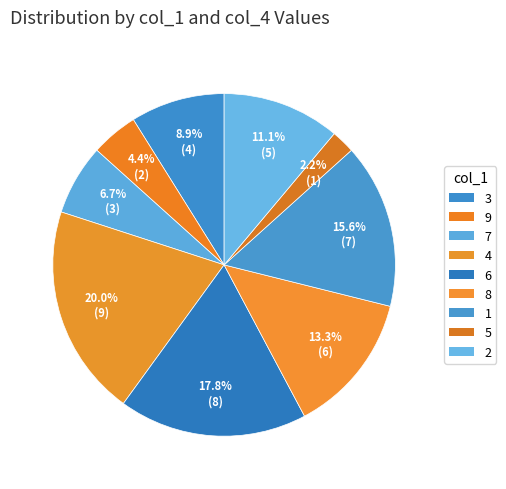

What percentage is NOT represented by 5?

97.8%